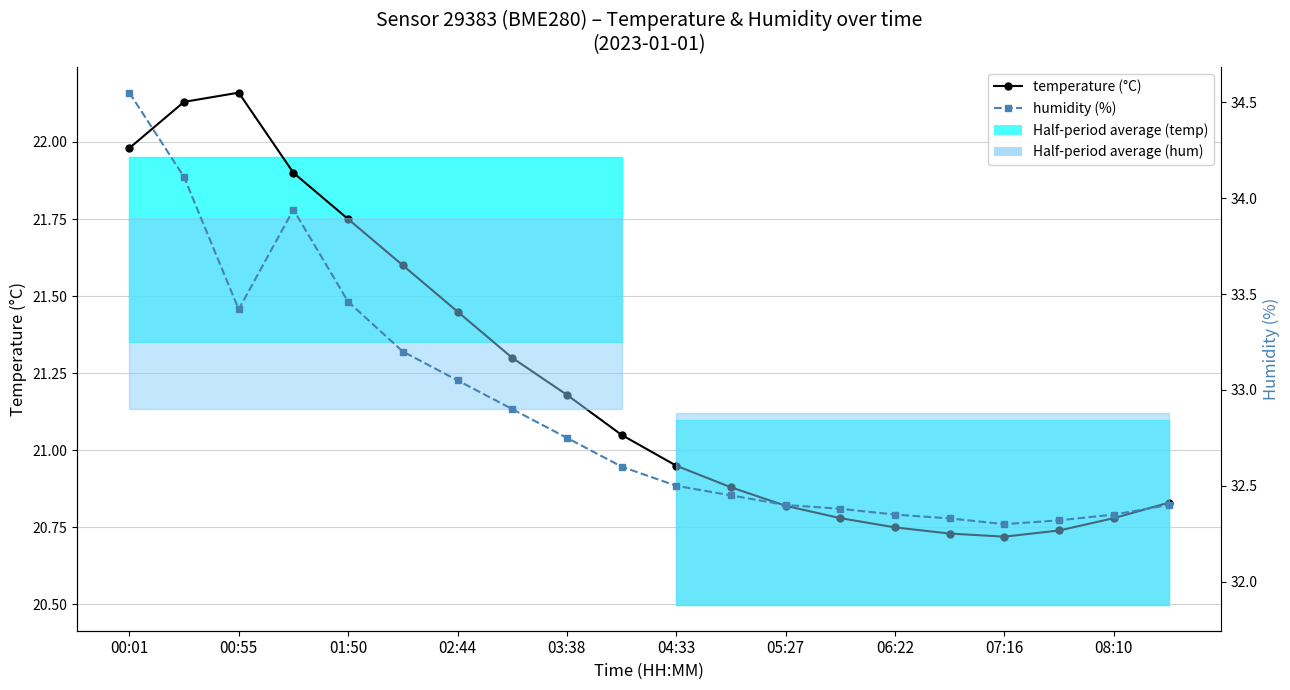

Between 12 and 11, which is larger?

11